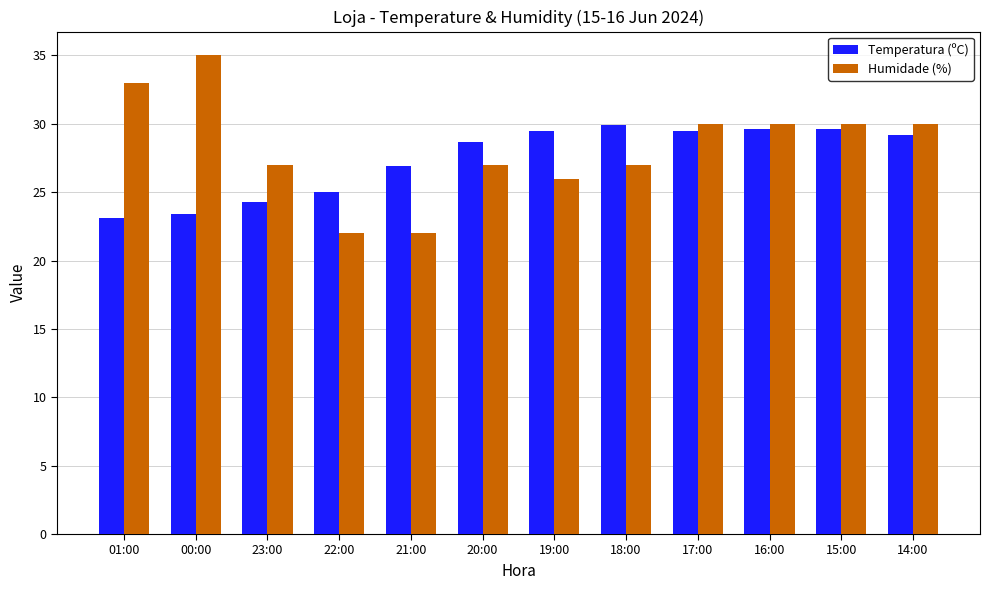

What are all the series names shown in the legend?

Temperatura (ºC), Humidade (%)